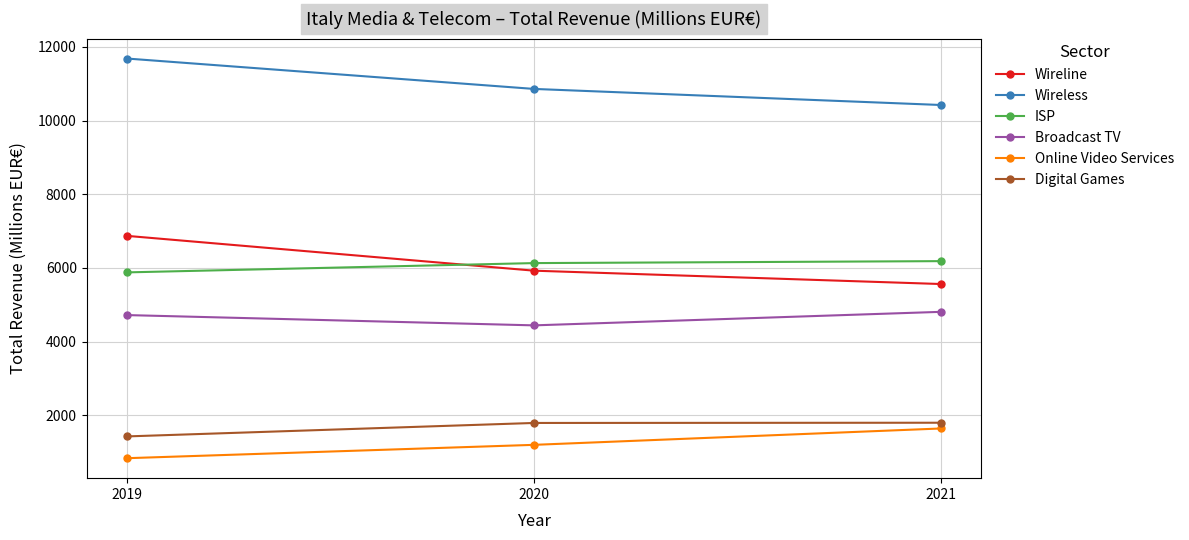

What are all the series names shown in the legend?

Wireline, Wireless, ISP, Broadcast TV, Online Video Services, Digital Games